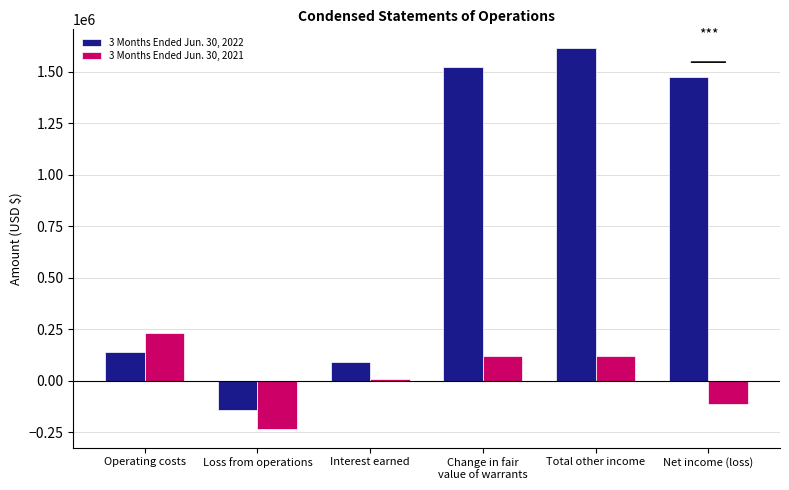

At which label does 3 Months Ended Jun. 30, 2021 first exceed 117350?

Operating costs